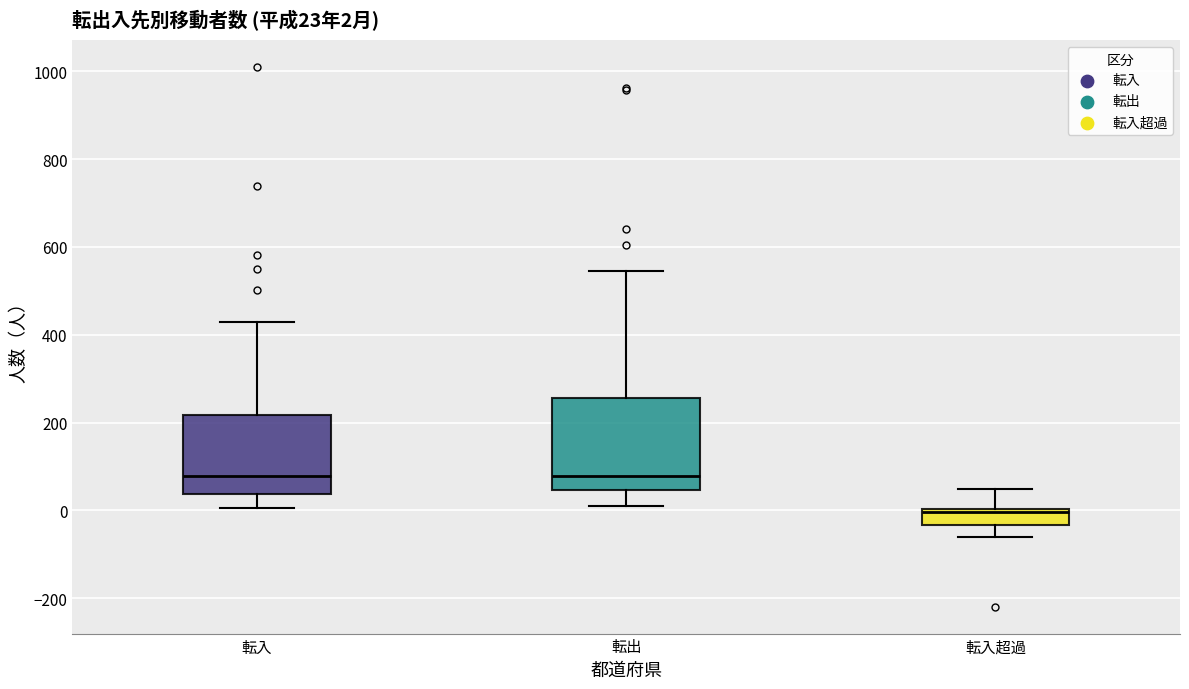

Comparing the boxes themselves (not the whiskers), which one is the tallest?

転出